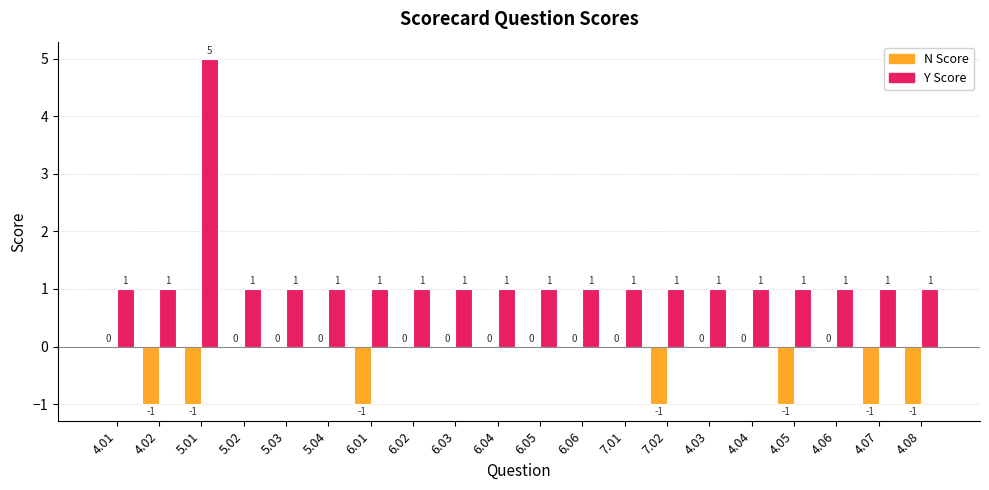

Reading right to left, extract all data points from this chart.

N Score: -1	-1	0	-1	0	0	-1	0	0	0	0	0	0	-1	0	0	0	-1	-1	0
Y Score: 1	1	1	1	1	1	1	1	1	1	1	1	1	1	1	1	1	5	1	1